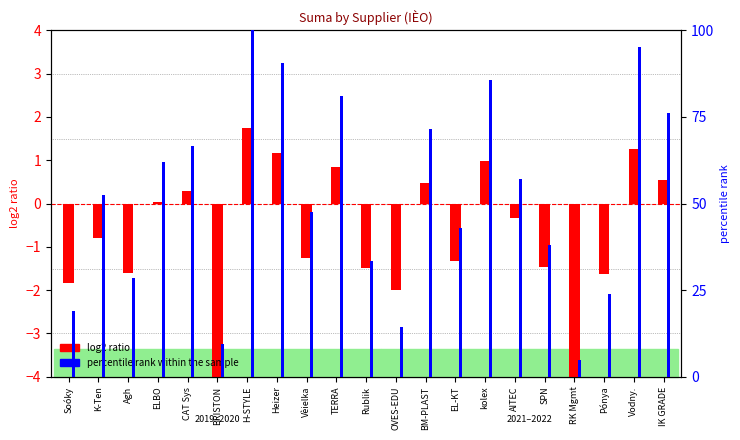

What are all the series names shown in the legend?

log2 ratio, percentile rank within the sample